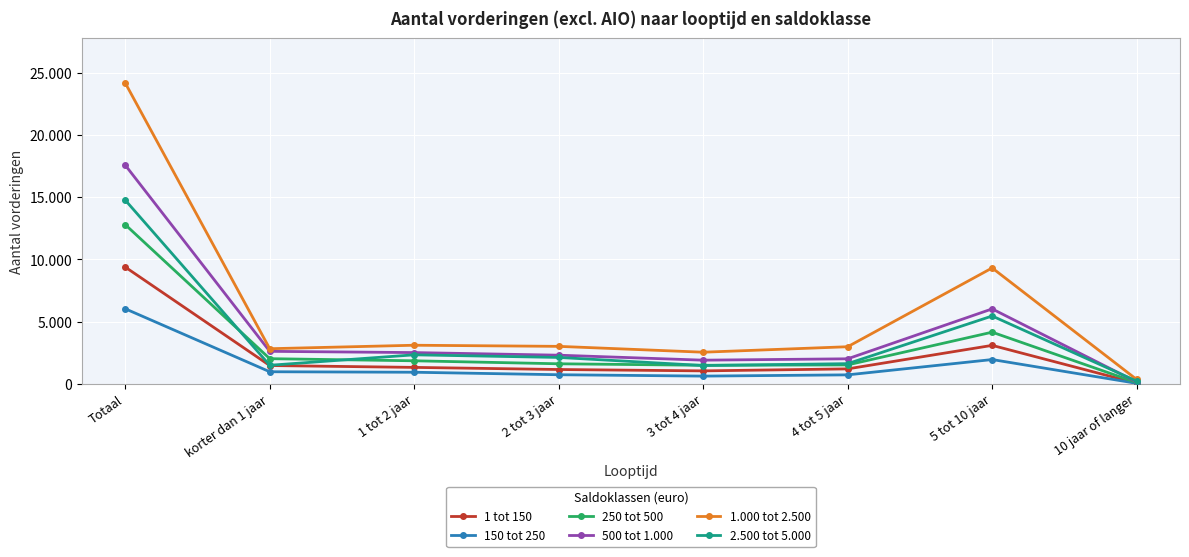

Does the chart display data point markers on the line(s)?

Yes